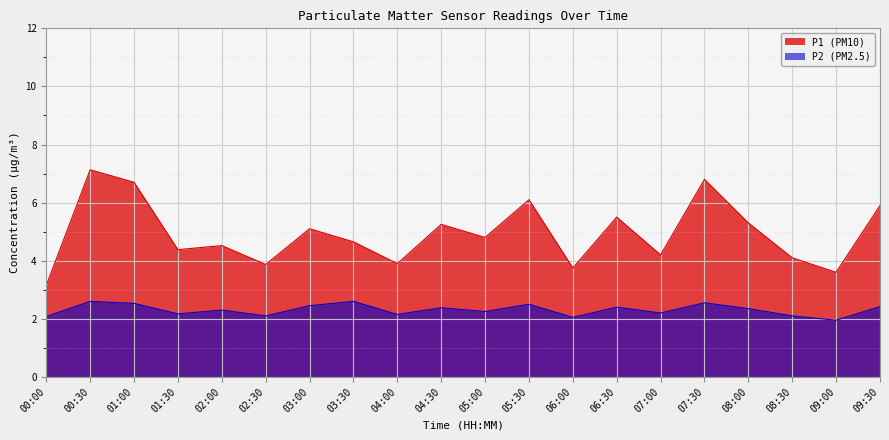

At which category is the sum across all series the highest?

00:30